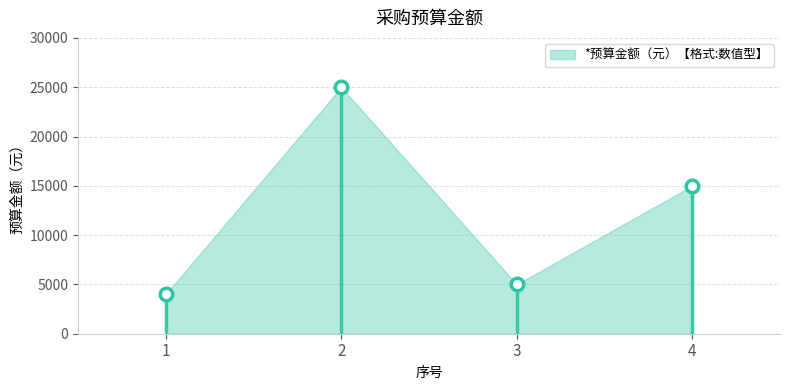

What value does the data have at 1, to the nearest 100?

4000